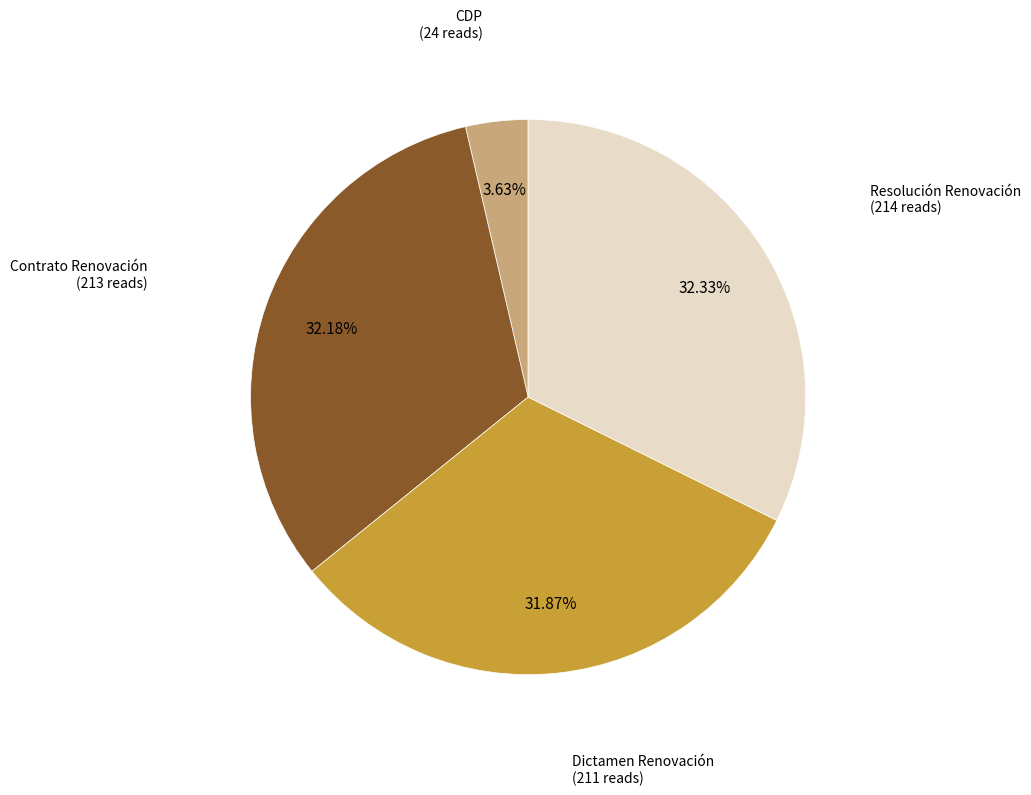

Is there any slice that represents more than half of the pie?

No